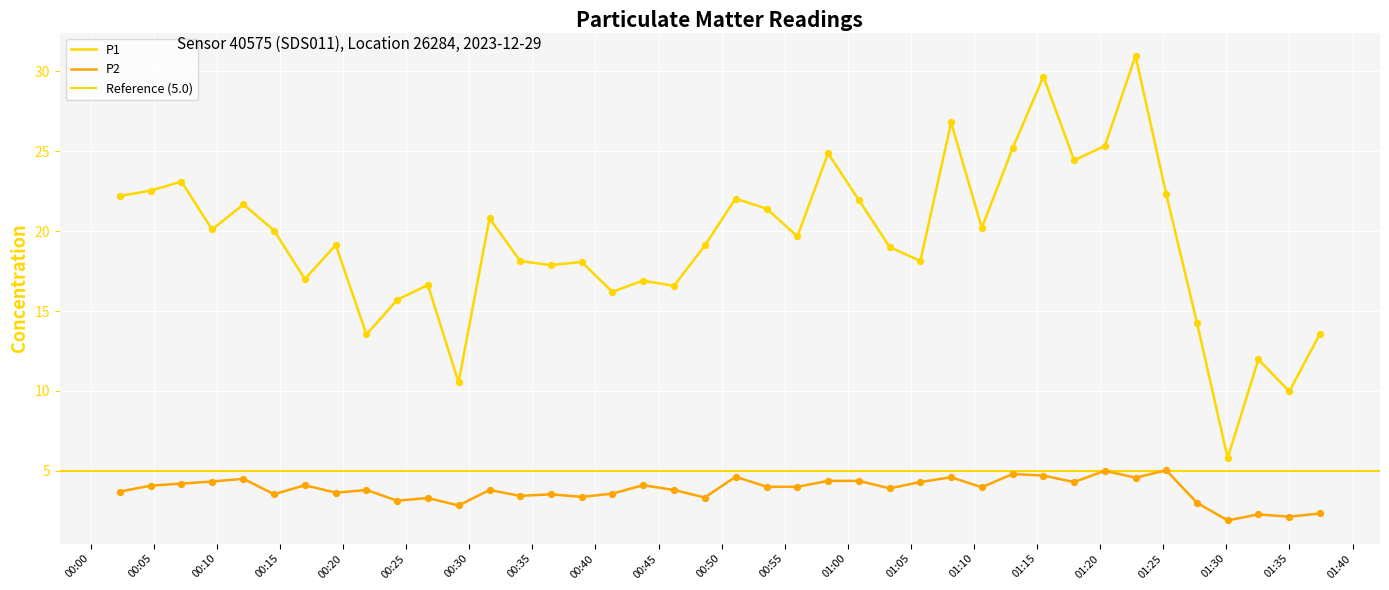

Which series contains the highest Y value?

P1